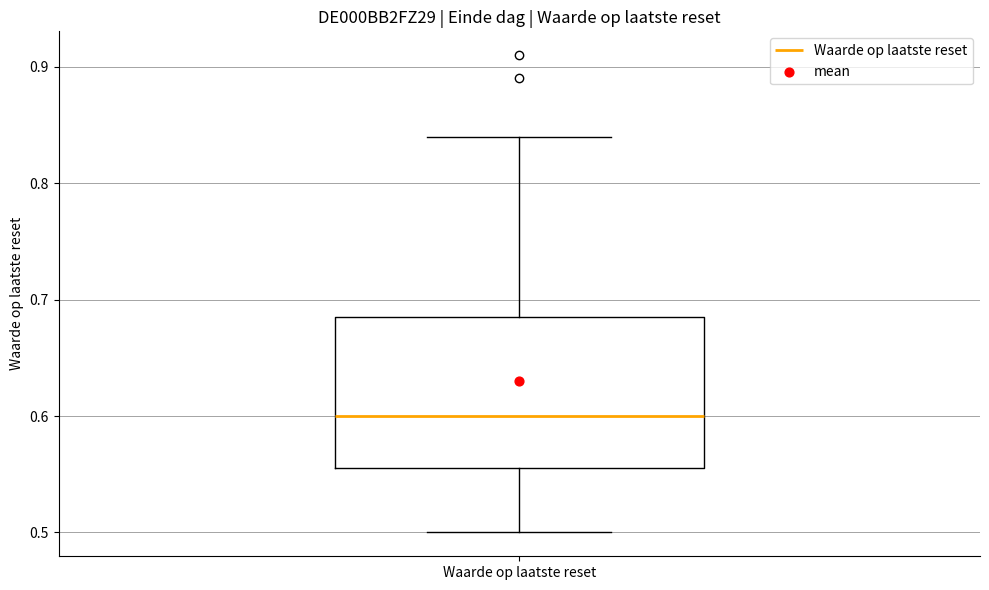

Where is the lower edge of the box for Waarde op laatste reset on the y-axis? The values are not printed on the chart, so give them approximately, as read against the axis.

0.56